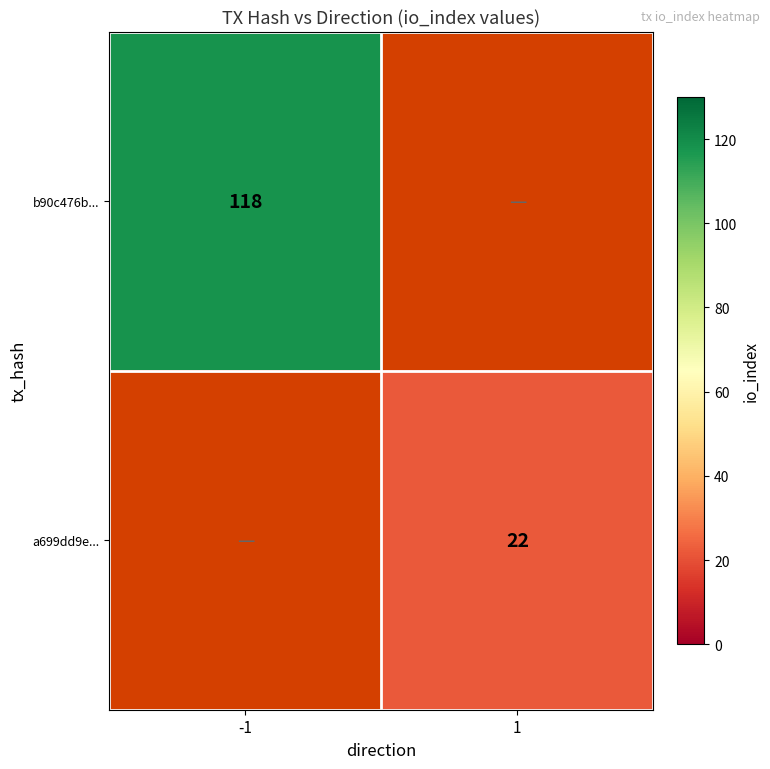

At how many categories does at least one series exceed 111?

1